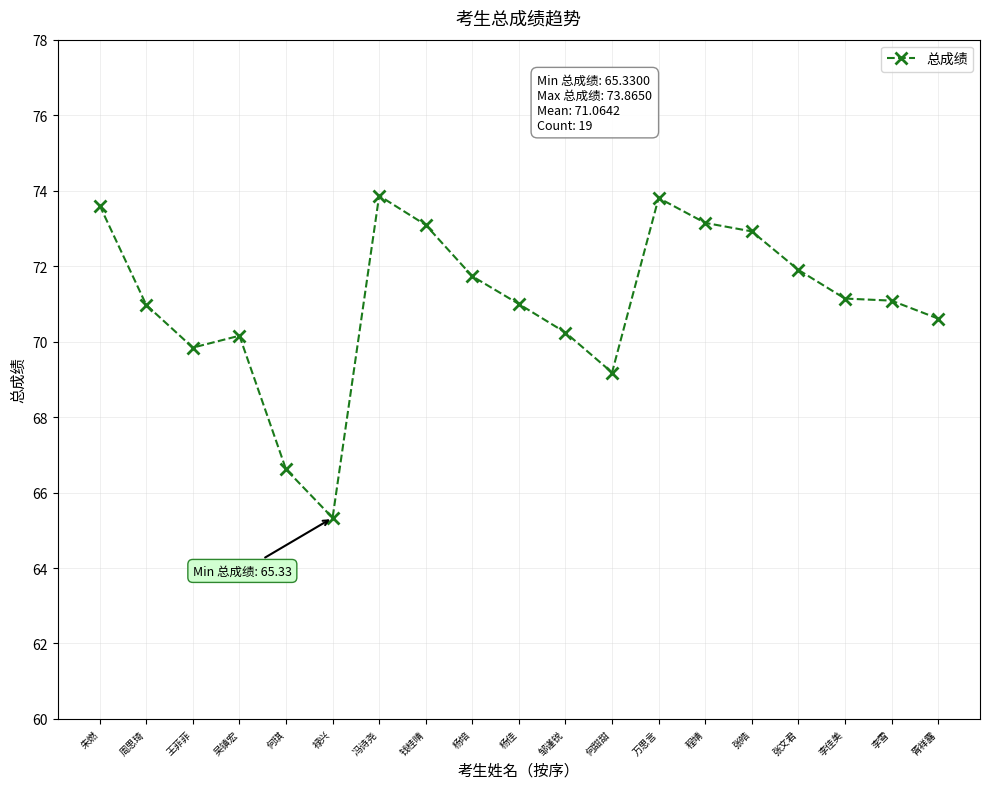

What is the difference between the maximum and minimum values?

8.5